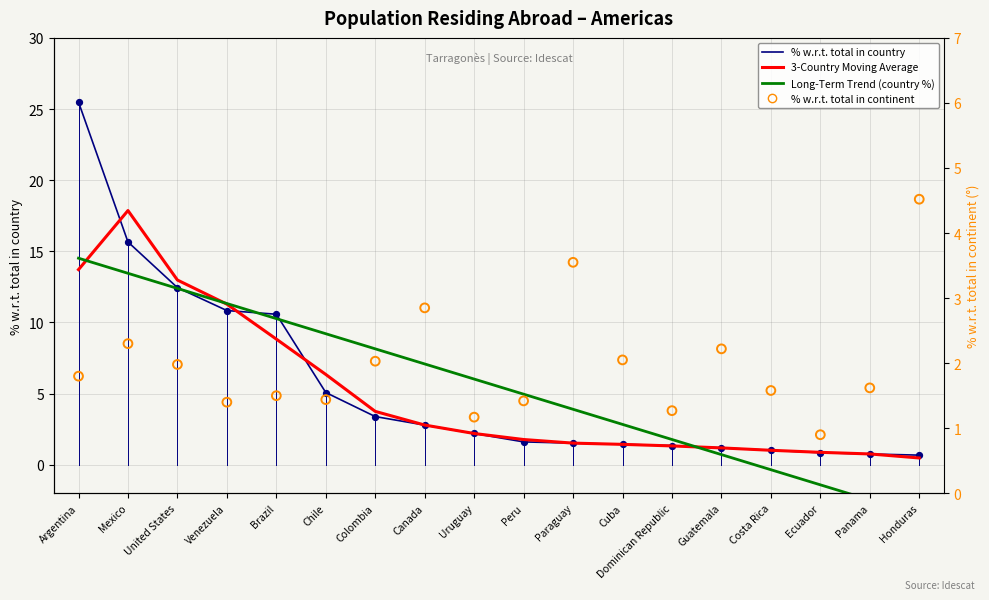

Which series contains the lowest Y value?

Long-Term Trend (country %)